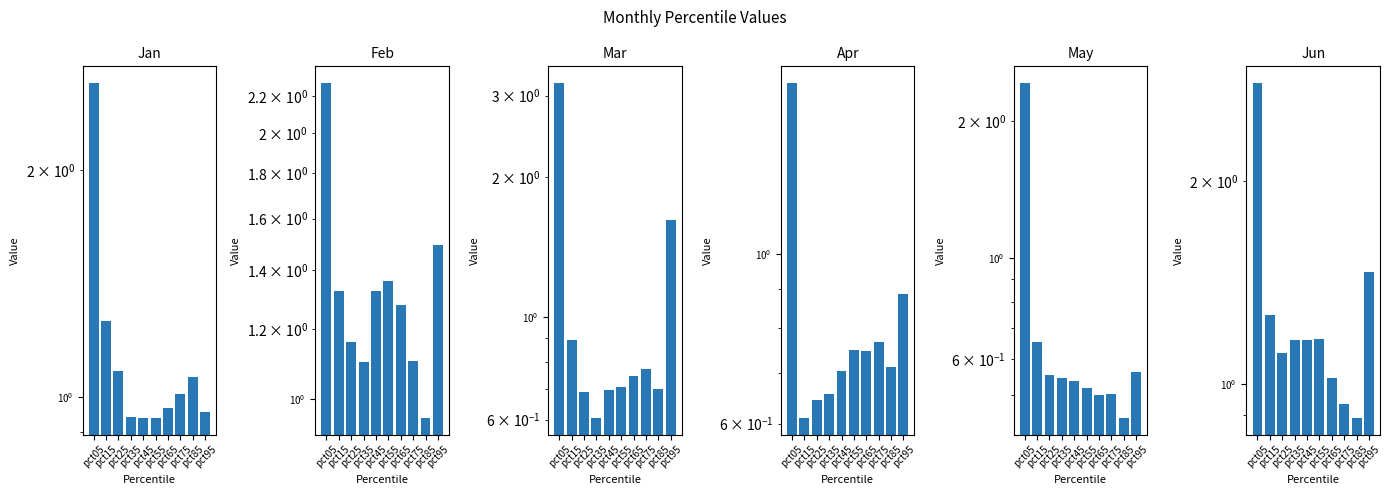

Where is Jan nearest to the value 1?

pct75